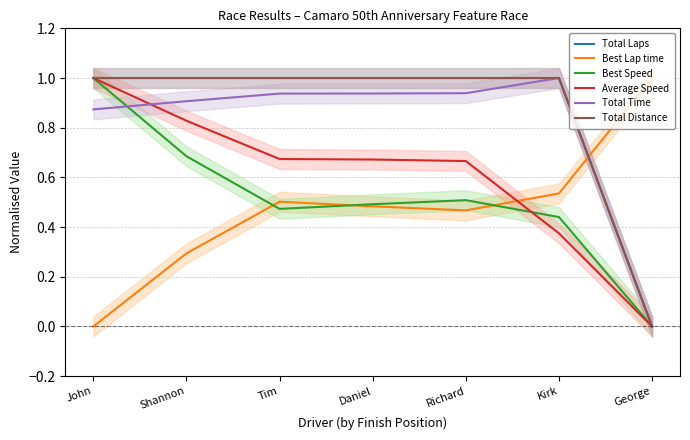

Reading left to right, transcribe all the data shown in this chart.

Total Laps: John=1.0	Shannon=1.0	Tim=1.0	Daniel=1.0	Richard=1.0	Kirk=1.0	George=0.0
Best Lap time: John=0.0	Shannon=0.3	Tim=0.5	Daniel=0.5	Richard=0.5	Kirk=0.5	George=1.0
Best Speed: John=1.0	Shannon=0.7	Tim=0.5	Daniel=0.5	Richard=0.5	Kirk=0.4	George=0.0
Average Speed: John=1.0	Shannon=0.8	Tim=0.7	Daniel=0.7	Richard=0.7	Kirk=0.4	George=0.0
Total Time: John=0.9	Shannon=0.9	Tim=0.9	Daniel=0.9	Richard=0.9	Kirk=1.0	George=0.0
Total Distance: John=1.0	Shannon=1.0	Tim=1.0	Daniel=1.0	Richard=1.0	Kirk=1.0	George=0.0